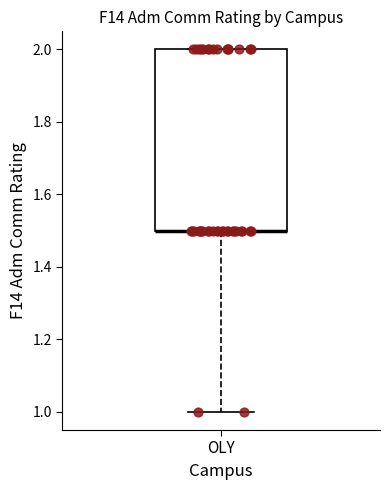

Where is the lower edge of the box for OLY on the y-axis? The values are not printed on the chart, so give them approximately, as read against the axis.

1.5